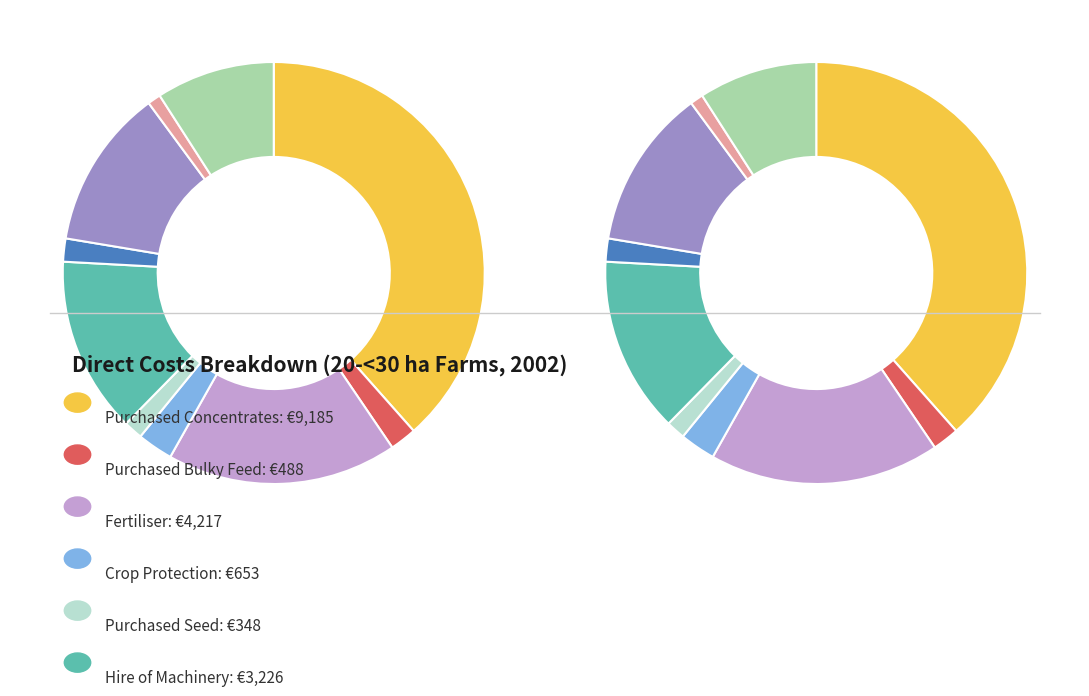

To the nearest percent, what percentage of the pie is Fertiliser?

18%